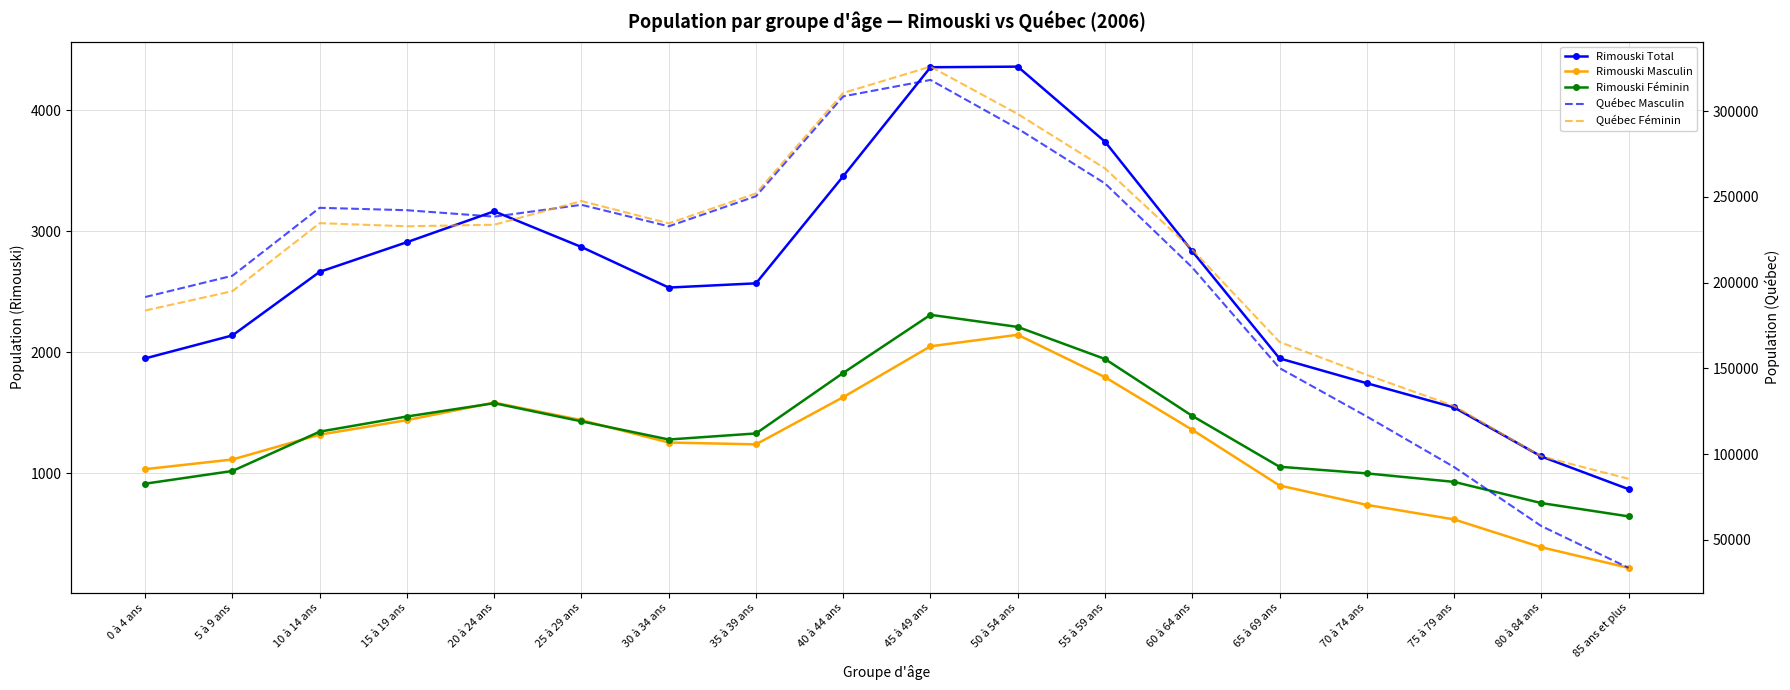

What is the difference between the second highest and minimum values in the Rimouski Total series?

3485